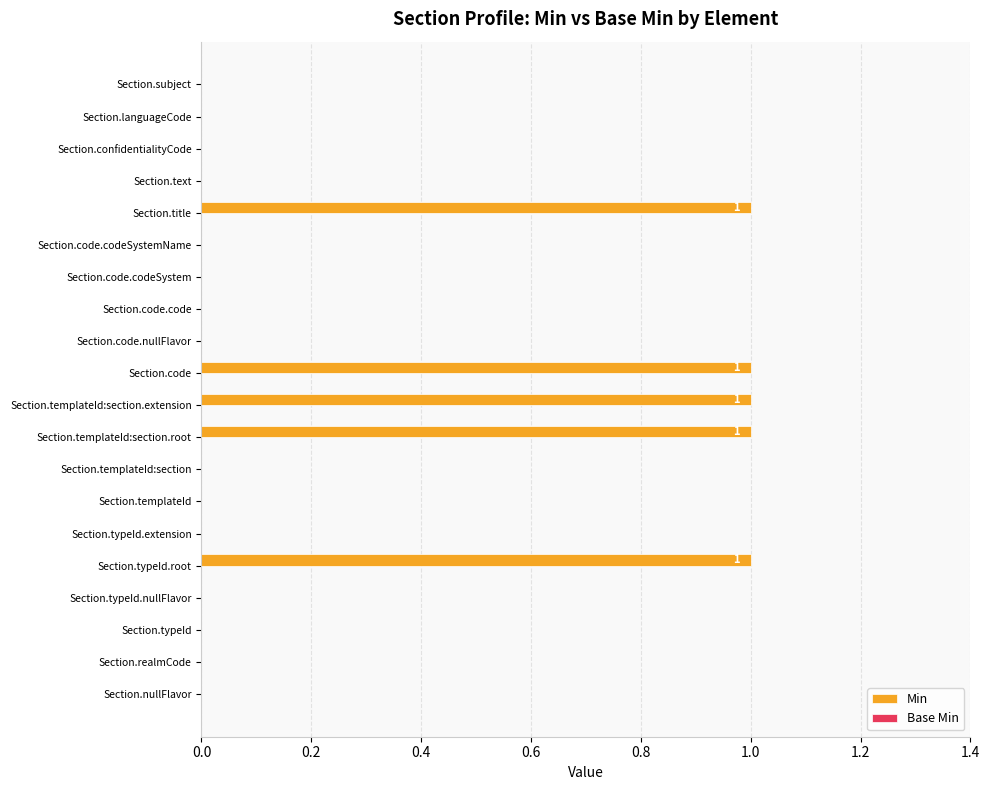

Is it true that the value at Section.typeId is -1?

False